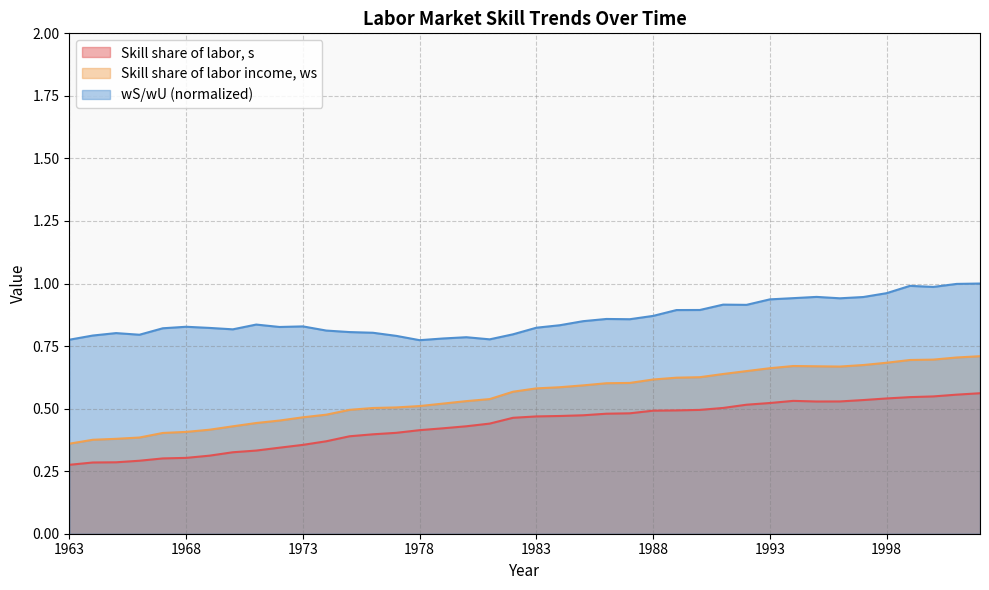

Count the number of categories in the chart.

40